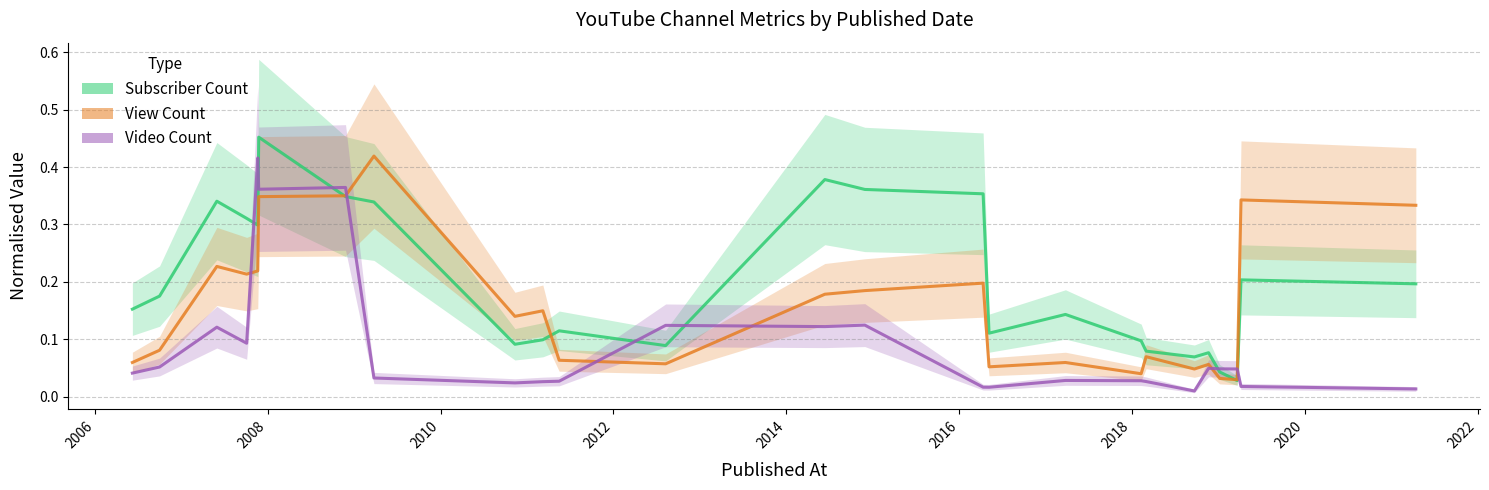

Is it true that Subscriber Count equals 0.1 at 2006?

False